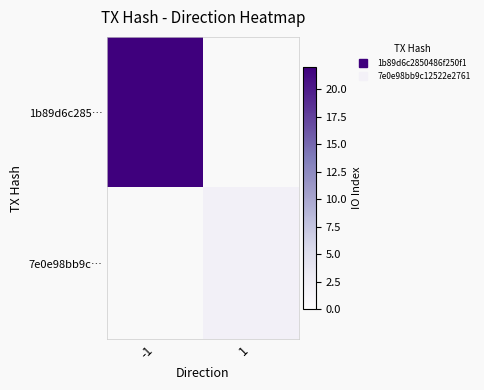

Which series changed the most between -1 and 1?

1b89d6c285…